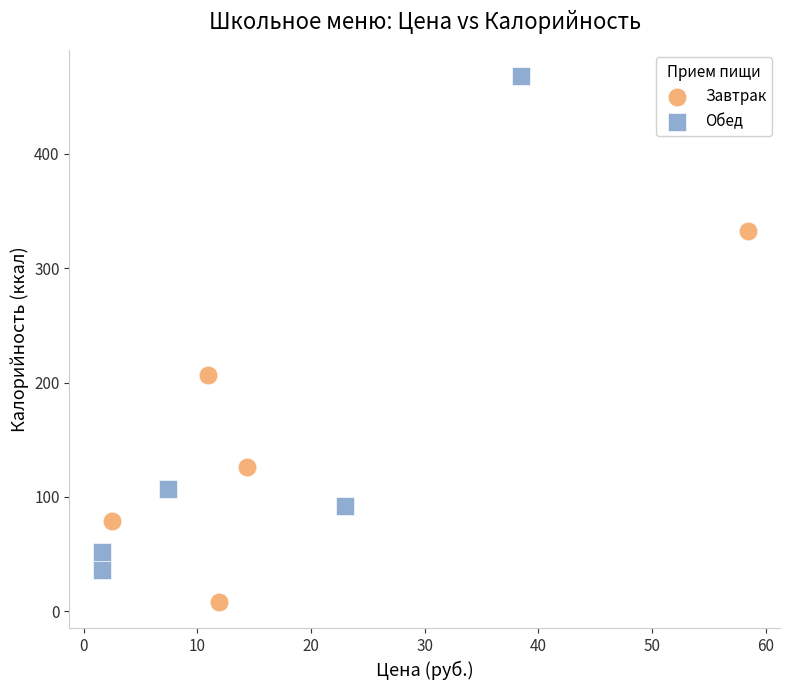

Which series has the widest spread of Y values?

Обед